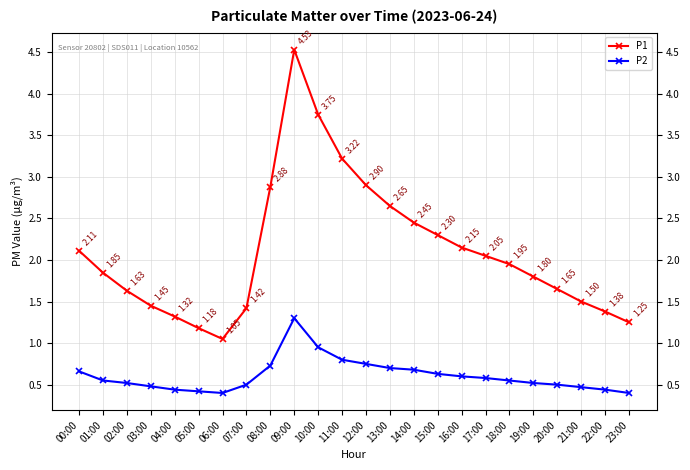

What is the difference between the second highest and minimum values in the P1 series?

2.7